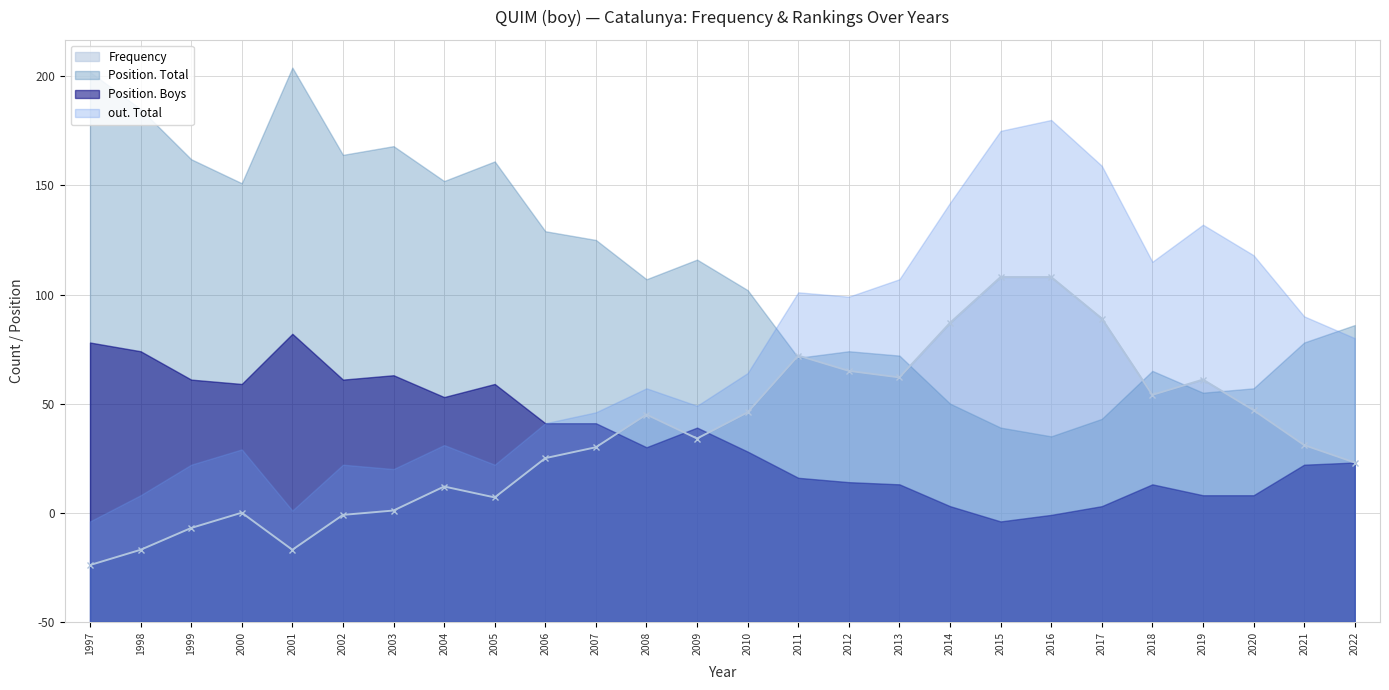

Is it true that Frequency equals 189 at 2019?

False